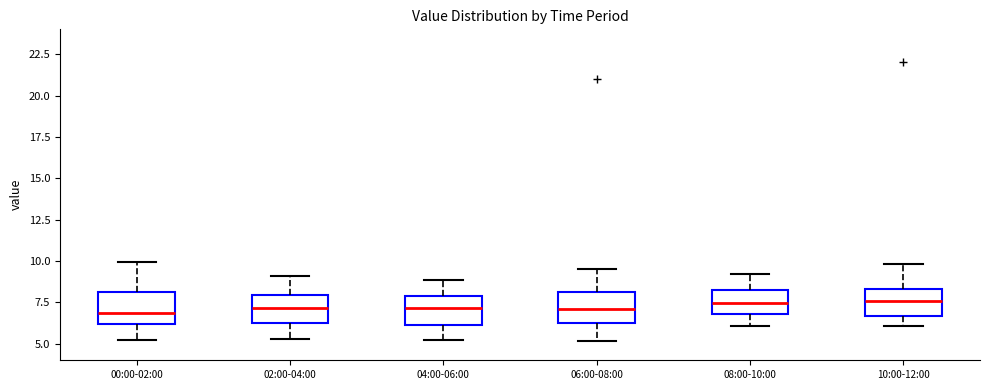

Reading left to right, read every box against the y-axis: the position of its median line, the range the box covers, and the ends of its whiskers. The values are not printed on the chart, so give them approximately, as read against the axis.

00:00-02:00: median 7.0, box 6.0 to 8.0, whiskers 5.5 to 10.0
02:00-04:00: median 7.0, box 6.5 to 8.0, whiskers 5.5 to 9.0
04:00-06:00: median 7.0, box 6.0 to 8.0, whiskers 5.0 to 9.0
06:00-08:00: median 7.0, box 6.5 to 8.0, whiskers 5.0 to 9.5
08:00-10:00: median 7.5, box 7.0 to 8.0, whiskers 6.0 to 9.0
10:00-12:00: median 7.5, box 6.5 to 8.5, whiskers 6.0 to 10.0